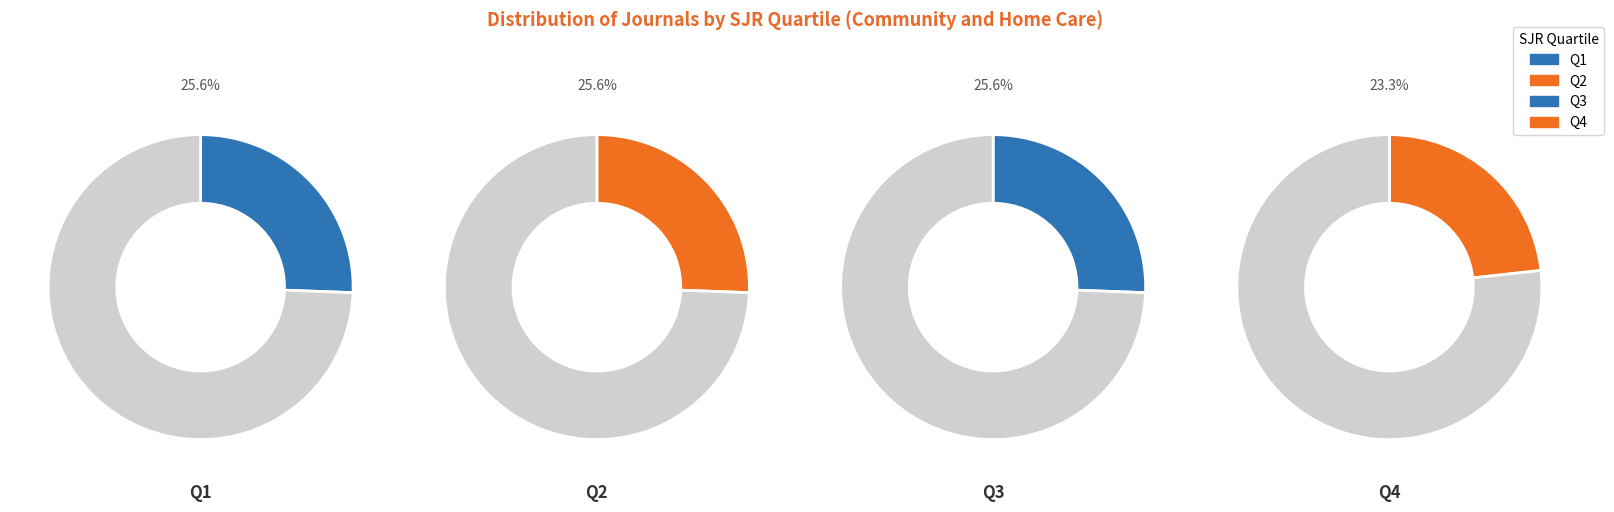

What percentage is the Q4 slice, to the nearest percent?

23%